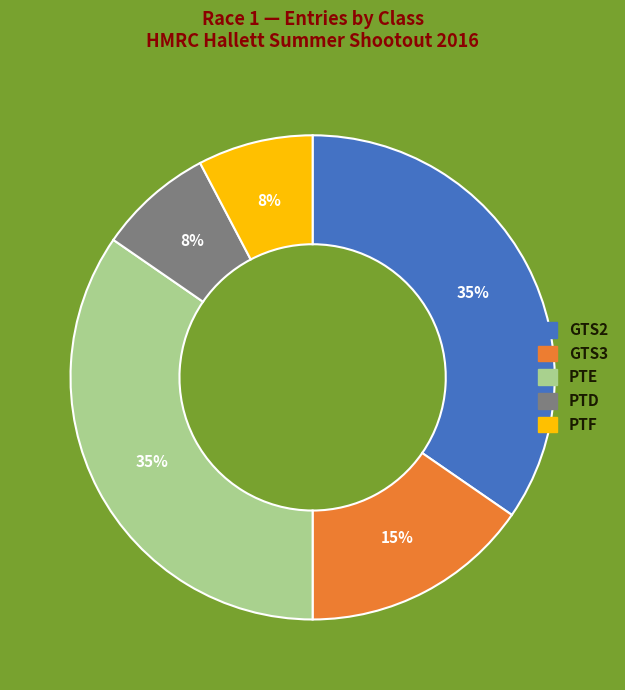

How many slices are in this pie chart?

5